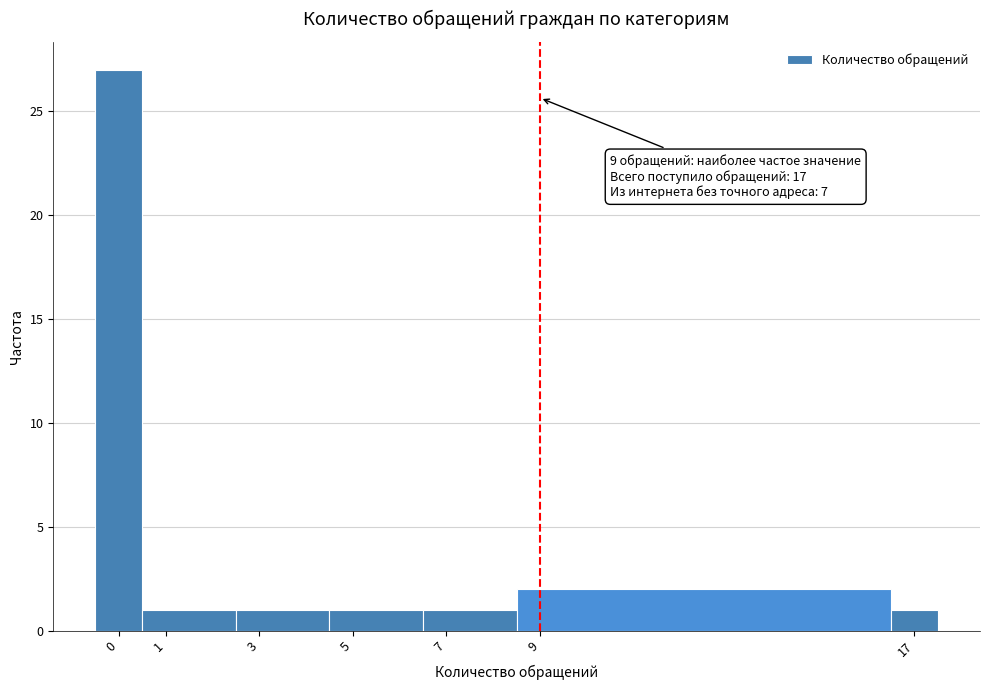

Over which range of the x-axis is the bar tallest?

-0.5 to 0.5